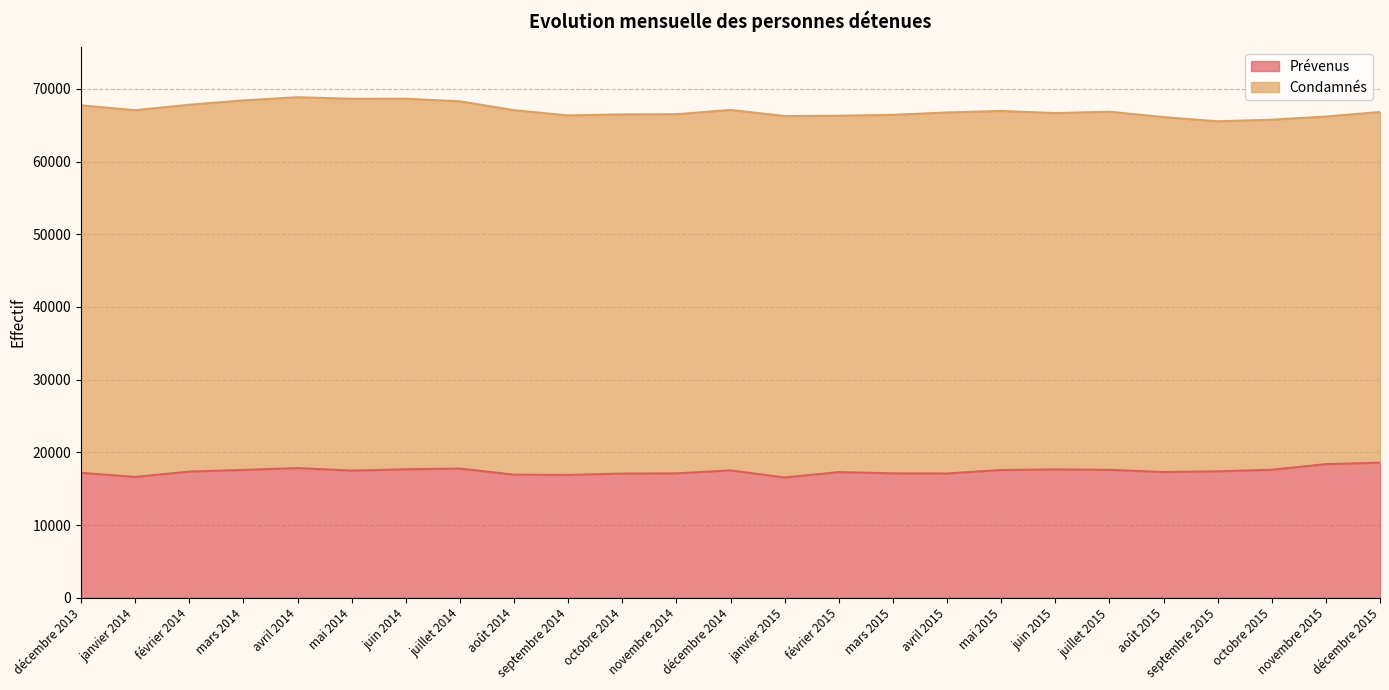

What is the total value across all series at juillet 2015?

66864